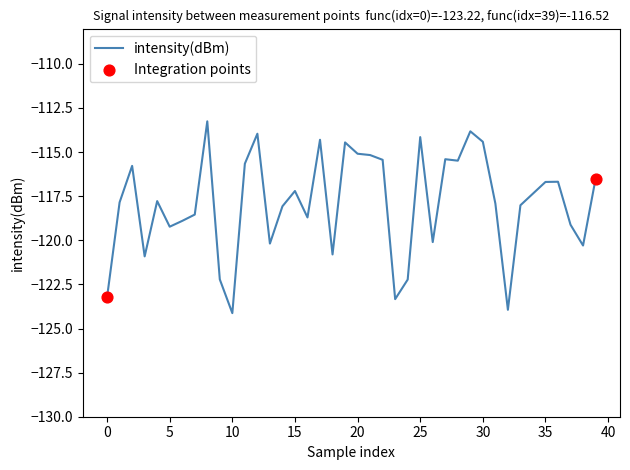

What is the greatest value displayed?

-113.3